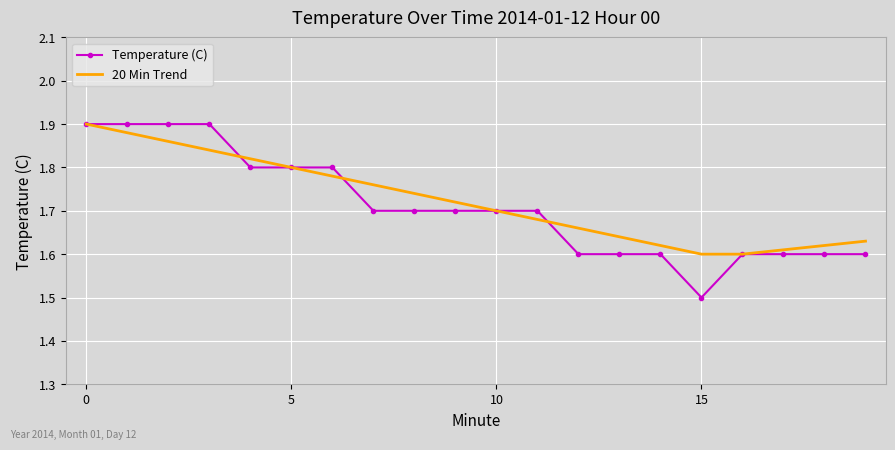

At how many categories does at least one series exceed 1?

20